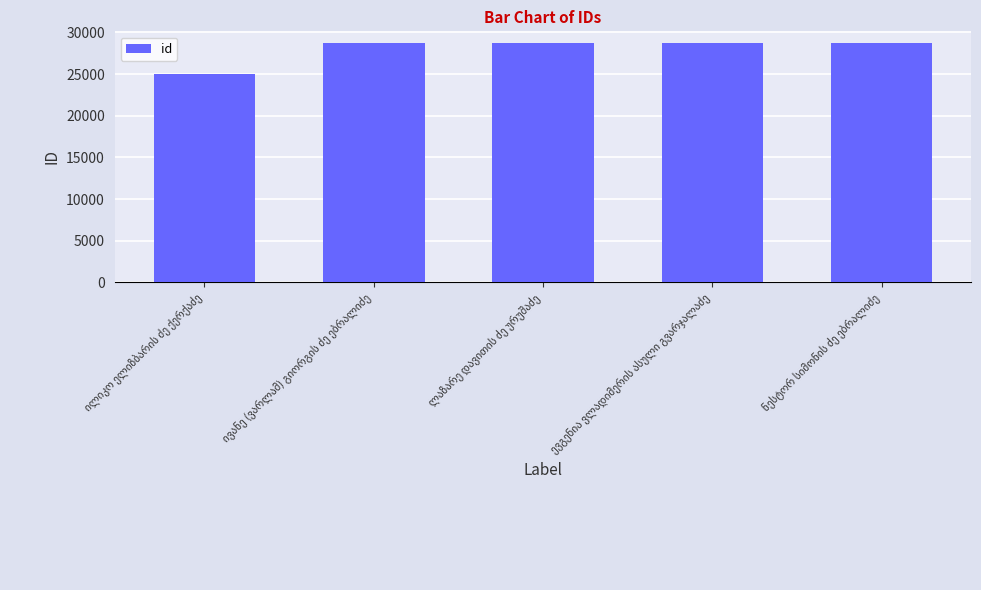

What is the difference between the maximum and minimum values?

3724